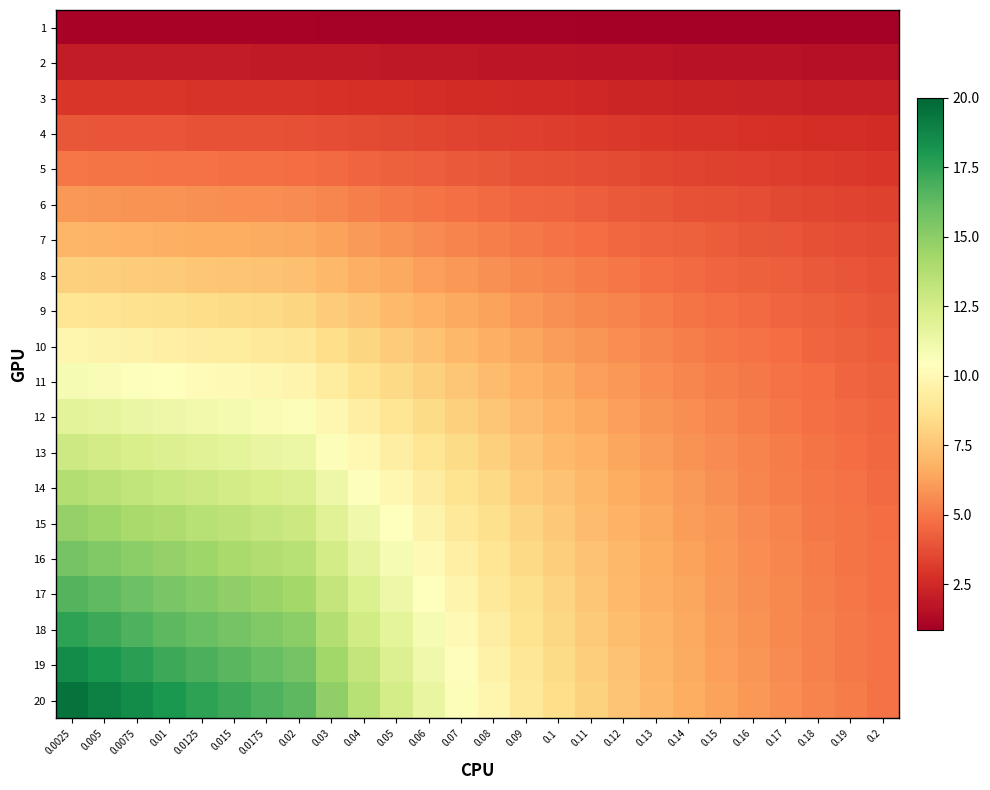

Reading left to right, list all the values displayed in this chart.

1: 0.0025=1.0	0.005=1.0	0.0075=1.0	0.01=1.0	0.0125=1.0	0.015=1.0	0.0175=1.0	0.02=1.0	0.03=1.0	0.04=1.0	0.05=1.0	0.06=0.9	0.07=0.9	0.08=0.9	0.09=0.9	0.1=0.9	0.11=0.9	0.12=0.9	0.13=0.9	0.14=0.9	0.15=0.9	0.16=0.9	0.17=0.9	0.18=0.8	0.19=0.8	0.2=0.8
2: 0.0025=2.0	0.005=2.0	0.0075=2.0	0.01=2.0	0.0125=2.0	0.015=2.0	0.0175=1.9	0.02=1.9	0.03=1.9	0.04=1.9	0.05=1.9	0.06=1.8	0.07=1.8	0.08=1.8	0.09=1.8	0.1=1.7	0.11=1.7	0.12=1.7	0.13=1.7	0.14=1.6	0.15=1.6	0.16=1.6	0.17=1.6	0.18=1.6	0.19=1.5	0.2=1.5
3: 0.0025=3.0	0.005=3.0	0.0075=3.0	0.01=2.9	0.0125=2.9	0.015=2.9	0.0175=2.9	0.02=2.9	0.03=2.8	0.04=2.8	0.05=2.7	0.06=2.7	0.07=2.6	0.08=2.6	0.09=2.5	0.1=2.5	0.11=2.4	0.12=2.4	0.13=2.4	0.14=2.3	0.15=2.3	0.16=2.2	0.17=2.2	0.18=2.2	0.19=2.1	0.2=2.1
4: 0.0025=4.0	0.005=4.0	0.0075=3.9	0.01=3.9	0.0125=3.9	0.015=3.9	0.0175=3.8	0.02=3.8	0.03=3.7	0.04=3.6	0.05=3.5	0.06=3.5	0.07=3.4	0.08=3.3	0.09=3.2	0.1=3.2	0.11=3.1	0.12=3.0	0.13=3.0	0.14=2.9	0.15=2.9	0.16=2.8	0.17=2.7	0.18=2.7	0.19=2.6	0.2=2.6
5: 0.0025=5.0	0.005=4.9	0.0075=4.9	0.01=4.9	0.0125=4.8	0.015=4.8	0.0175=4.7	0.02=4.7	0.03=4.6	0.04=4.5	0.05=4.3	0.06=4.2	0.07=4.1	0.08=4.0	0.09=3.9	0.1=3.8	0.11=3.7	0.12=3.6	0.13=3.5	0.14=3.4	0.15=3.4	0.16=3.3	0.17=3.2	0.18=3.1	0.19=3.1	0.2=3.0
6: 0.0025=5.9	0.005=5.9	0.0075=5.8	0.01=5.8	0.0125=5.7	0.015=5.7	0.0175=5.6	0.02=5.6	0.03=5.4	0.04=5.2	0.05=5.1	0.06=4.9	0.07=4.8	0.08=4.6	0.09=4.5	0.1=4.4	0.11=4.2	0.12=4.1	0.13=4.0	0.14=3.9	0.15=3.8	0.16=3.7	0.17=3.6	0.18=3.5	0.19=3.4	0.2=3.3
7: 0.0025=6.9	0.005=6.9	0.0075=6.8	0.01=6.7	0.0125=6.7	0.015=6.6	0.0175=6.5	0.02=6.5	0.03=6.2	0.04=6.0	0.05=5.8	0.06=5.6	0.07=5.4	0.08=5.2	0.09=5.0	0.1=4.9	0.11=4.7	0.12=4.6	0.13=4.4	0.14=4.3	0.15=4.2	0.16=4.0	0.17=3.9	0.18=3.8	0.19=3.7	0.2=3.6
8: 0.0025=7.9	0.005=7.8	0.0075=7.7	0.01=7.7	0.0125=7.6	0.015=7.5	0.0175=7.4	0.02=7.3	0.03=7.0	0.04=6.7	0.05=6.5	0.06=6.2	0.07=6.0	0.08=5.7	0.09=5.5	0.1=5.3	0.11=5.1	0.12=5.0	0.13=4.8	0.14=4.6	0.15=4.5	0.16=4.3	0.17=4.2	0.18=4.1	0.19=4.0	0.2=3.8
9: 0.0025=8.9	0.005=8.8	0.0075=8.7	0.01=8.6	0.0125=8.5	0.015=8.4	0.0175=8.3	0.02=8.2	0.03=7.8	0.04=7.4	0.05=7.1	0.06=6.8	0.07=6.5	0.08=6.2	0.09=6.0	0.1=5.8	0.11=5.5	0.12=5.3	0.13=5.1	0.14=4.9	0.15=4.8	0.16=4.6	0.17=4.5	0.18=4.3	0.19=4.2	0.2=4.0
10: 0.0025=9.9	0.005=9.7	0.0075=9.6	0.01=9.5	0.0125=9.3	0.015=9.2	0.0175=9.1	0.02=9.0	0.03=8.5	0.04=8.1	0.05=7.7	0.06=7.4	0.07=7.0	0.08=6.7	0.09=6.4	0.1=6.1	0.11=5.9	0.12=5.7	0.13=5.4	0.14=5.2	0.15=5.0	0.16=4.8	0.17=4.7	0.18=4.5	0.19=4.3	0.2=4.2
11: 0.0025=10.8	0.005=10.7	0.0075=10.5	0.01=10.4	0.0125=10.2	0.015=10.1	0.0175=9.9	0.02=9.8	0.03=9.3	0.04=8.8	0.05=8.3	0.06=7.9	0.07=7.5	0.08=7.1	0.09=6.8	0.1=6.5	0.11=6.2	0.12=5.9	0.13=5.7	0.14=5.5	0.15=5.2	0.16=5.0	0.17=4.8	0.18=4.7	0.19=4.5	0.2=4.3
12: 0.0025=11.8	0.005=11.6	0.0075=11.4	0.01=11.3	0.0125=11.1	0.015=10.9	0.0175=10.7	0.02=10.6	0.03=10.0	0.04=9.4	0.05=8.9	0.06=8.4	0.07=7.9	0.08=7.5	0.09=7.2	0.1=6.8	0.11=6.5	0.12=6.2	0.13=5.9	0.14=5.7	0.15=5.4	0.16=5.2	0.17=5.0	0.18=4.8	0.19=4.6	0.2=4.4
13: 0.0025=12.8	0.005=12.6	0.0075=12.3	0.01=12.1	0.0125=11.9	0.015=11.7	0.0175=11.5	0.02=11.3	0.03=10.6	0.04=10.0	0.05=9.4	0.06=8.9	0.07=8.4	0.08=7.9	0.09=7.5	0.1=7.1	0.11=6.7	0.12=6.4	0.13=6.1	0.14=5.8	0.15=5.6	0.16=5.3	0.17=5.1	0.18=4.9	0.19=4.7	0.2=4.5
14: 0.0025=13.7	0.005=13.5	0.0075=13.2	0.01=13.0	0.0125=12.8	0.015=12.5	0.0175=12.3	0.02=12.1	0.03=11.3	0.04=10.6	0.05=9.9	0.06=9.3	0.07=8.7	0.08=8.2	0.09=7.8	0.1=7.4	0.11=7.0	0.12=6.6	0.13=6.3	0.14=6.0	0.15=5.7	0.16=5.5	0.17=5.2	0.18=5.0	0.19=4.8	0.2=4.6
15: 0.0025=14.7	0.005=14.4	0.0075=14.1	0.01=13.9	0.0125=13.6	0.015=13.3	0.0175=13.1	0.02=12.8	0.03=11.9	0.04=11.1	0.05=10.4	0.06=9.7	0.07=9.1	0.08=8.6	0.09=8.1	0.1=7.6	0.11=7.2	0.12=6.8	0.13=6.5	0.14=6.1	0.15=5.8	0.16=5.6	0.17=5.3	0.18=5.1	0.19=4.9	0.2=4.7
16: 0.0025=15.7	0.005=15.3	0.0075=15.0	0.01=14.7	0.0125=14.4	0.015=14.1	0.0175=13.9	0.02=13.6	0.03=12.6	0.04=11.7	0.05=10.8	0.06=10.1	0.07=9.4	0.08=8.9	0.09=8.3	0.1=7.8	0.11=7.4	0.12=7.0	0.13=6.6	0.14=6.3	0.15=6.0	0.16=5.7	0.17=5.4	0.18=5.2	0.19=4.9	0.2=4.7
17: 0.0025=16.6	0.005=16.3	0.0075=15.9	0.01=15.6	0.0125=15.2	0.015=14.9	0.0175=14.6	0.02=14.3	0.03=13.2	0.04=12.2	0.05=11.3	0.06=10.5	0.07=9.8	0.08=9.1	0.09=8.5	0.1=8.0	0.11=7.5	0.12=7.1	0.13=6.7	0.14=6.4	0.15=6.0	0.16=5.7	0.17=5.5	0.18=5.2	0.19=5.0	0.2=4.8
18: 0.0025=17.6	0.005=17.2	0.0075=16.8	0.01=16.4	0.0125=16.0	0.015=15.7	0.0175=15.3	0.02=15.0	0.03=13.8	0.04=12.7	0.05=11.7	0.06=10.8	0.07=10.1	0.08=9.4	0.09=8.8	0.1=8.2	0.11=7.7	0.12=7.2	0.13=6.8	0.14=6.5	0.15=6.1	0.16=5.8	0.17=5.5	0.18=5.3	0.19=5.0	0.2=4.8
19: 0.0025=18.5	0.005=18.1	0.0075=17.6	0.01=17.2	0.0125=16.8	0.015=16.4	0.0175=16.0	0.02=15.7	0.03=14.3	0.04=13.1	0.05=12.1	0.06=11.2	0.07=10.3	0.08=9.6	0.09=9.0	0.1=8.4	0.11=7.8	0.12=7.4	0.13=6.9	0.14=6.6	0.15=6.2	0.16=5.9	0.17=5.6	0.18=5.3	0.19=5.1	0.2=4.8
20: 0.0025=19.5	0.005=19.0	0.0075=18.5	0.01=18.0	0.0125=17.6	0.015=17.2	0.0175=16.8	0.02=16.4	0.03=14.9	0.04=13.6	0.05=12.5	0.06=11.5	0.07=10.6	0.08=9.8	0.09=9.1	0.1=8.5	0.11=8.0	0.12=7.5	0.13=7.0	0.14=6.6	0.15=6.3	0.16=5.9	0.17=5.6	0.18=5.4	0.19=5.1	0.2=4.9